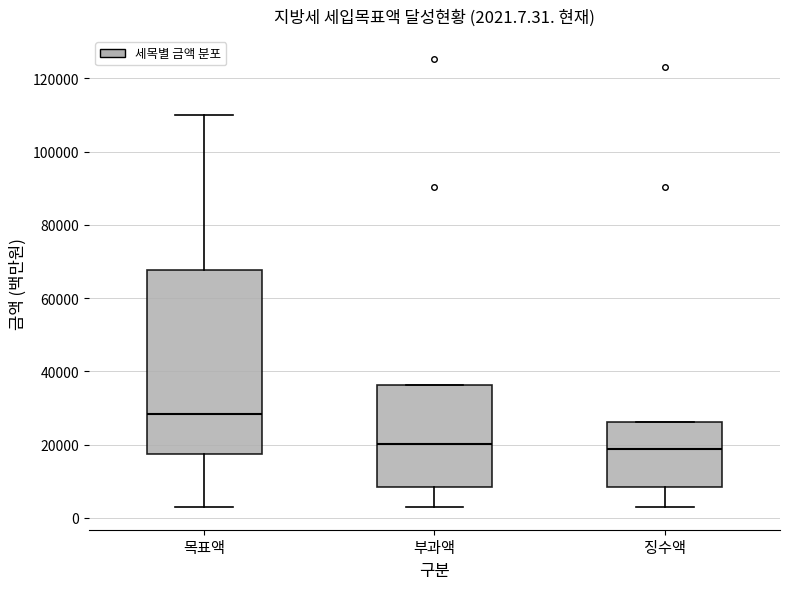

Comparing the boxes themselves (not the whiskers), which one is the tallest?

목표액